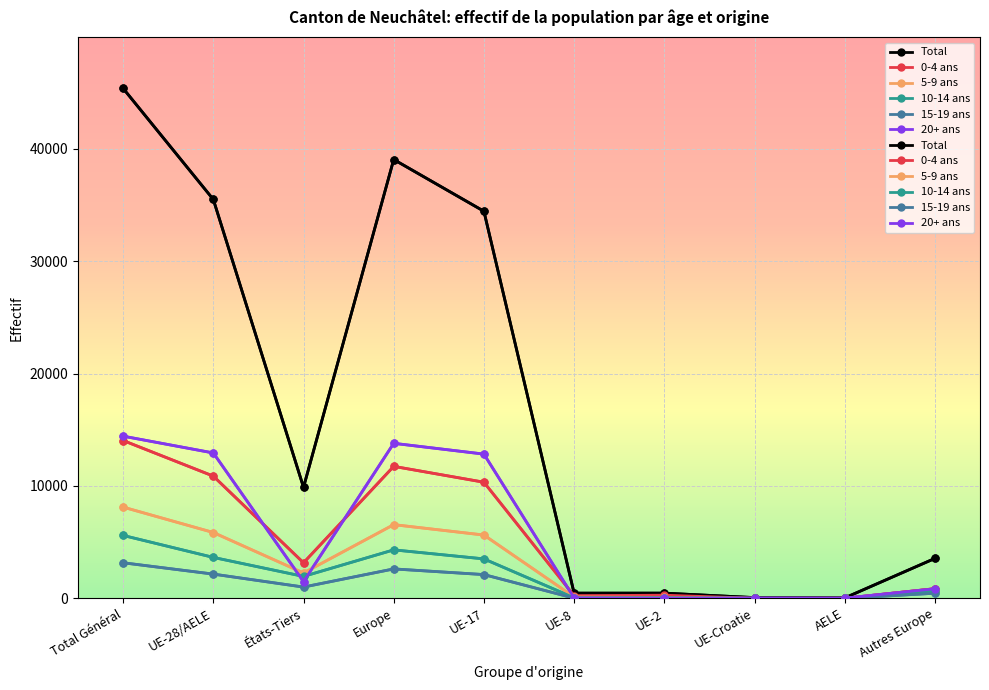

What are all the series names shown in the legend?

Total, 0-4 ans, 5-9 ans, 10-14 ans, 15-19 ans, 20+ ans